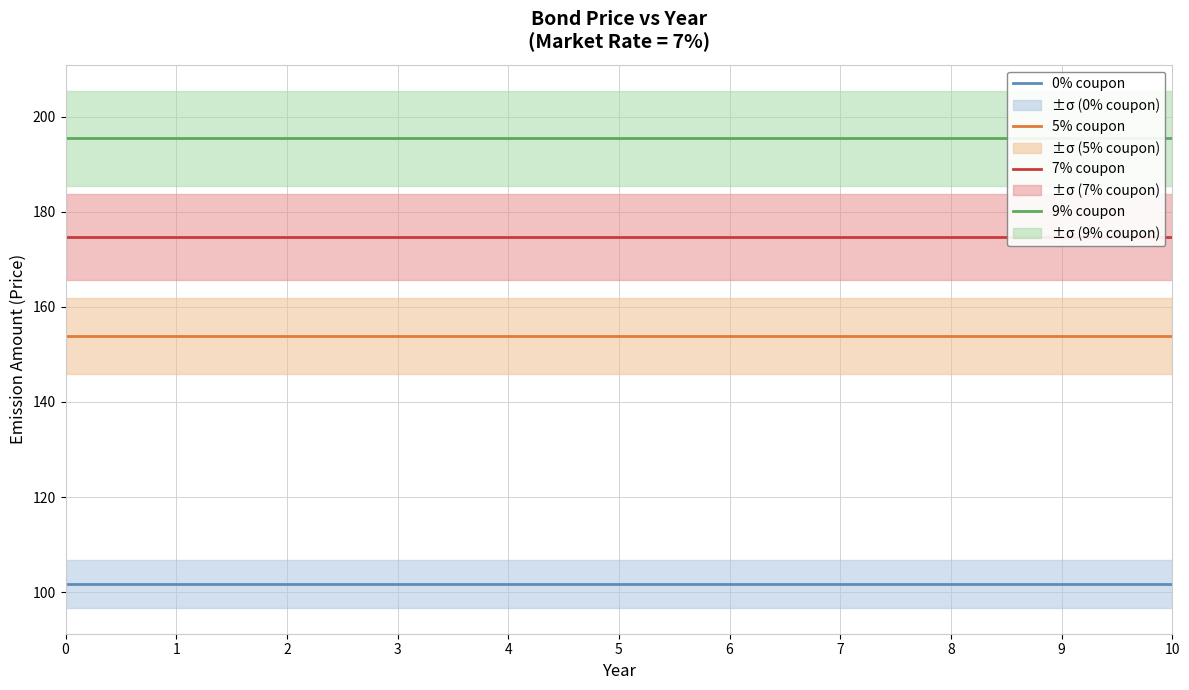

True or false: 7% coupon and 9% coupon cross at least once.

False